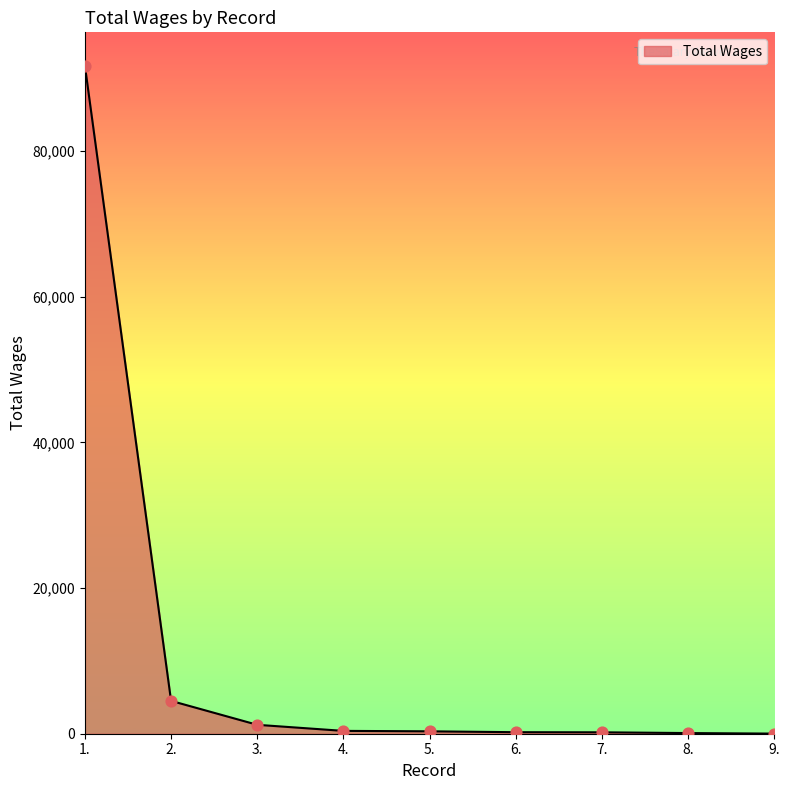

What is the change in value from 2. to 7.?

-4315